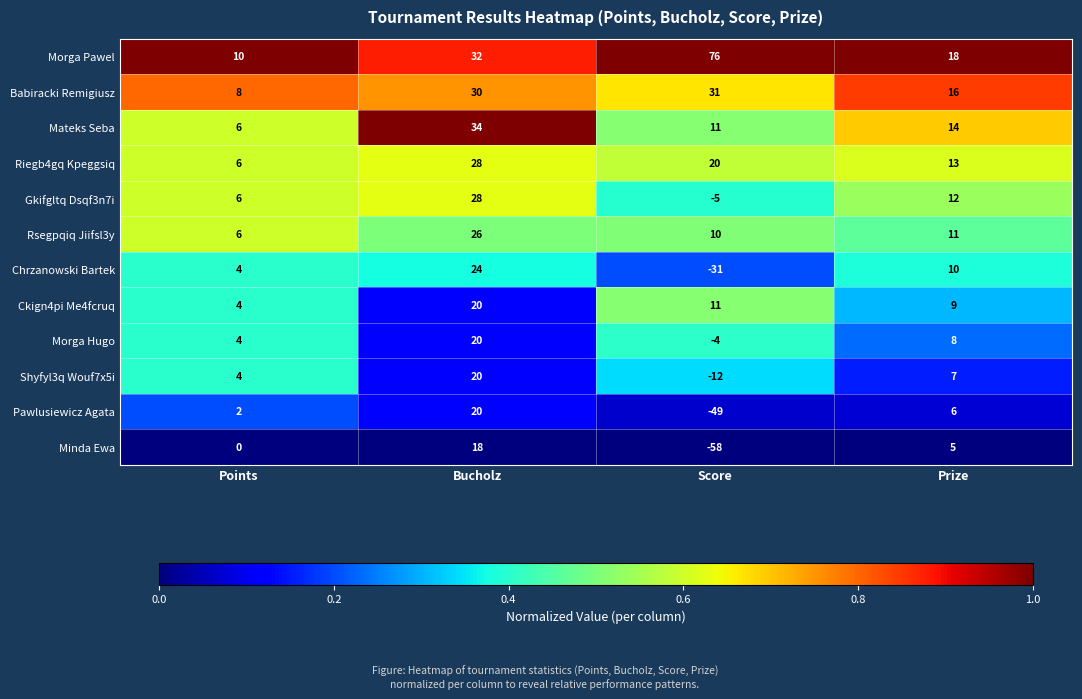

Rank the categories by Morga Hugo value from lowest to highest.

Score, Points, Prize, Bucholz